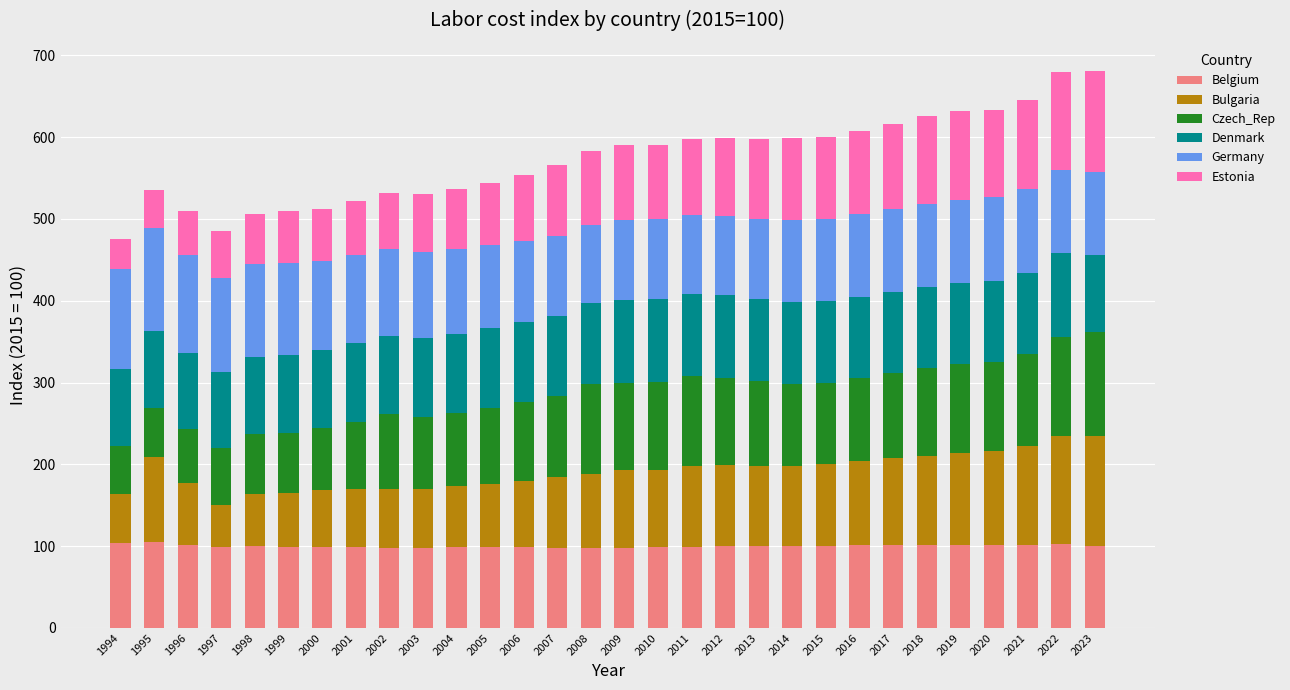

What is the sum of all Belgium values?

3002.0